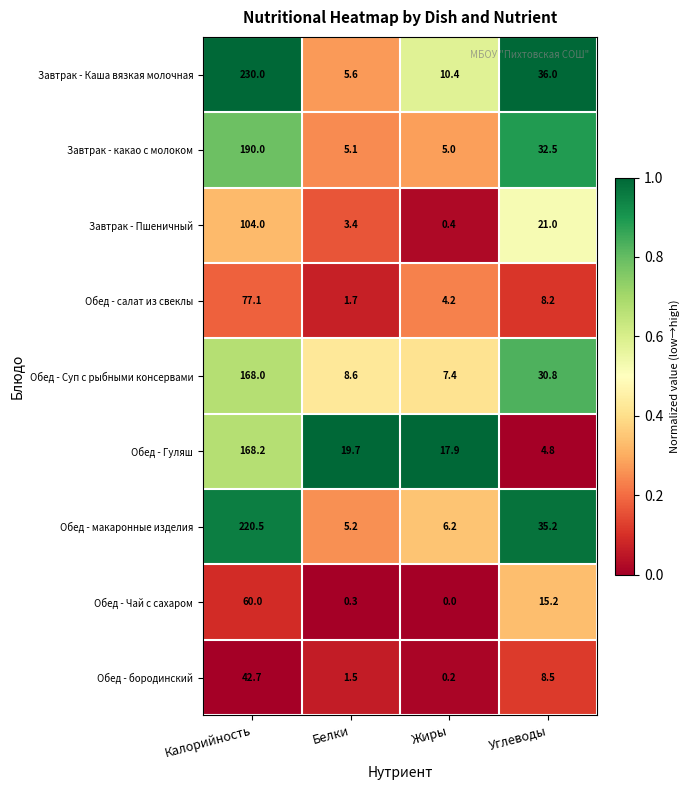

What is the average value of the Завтрак - Пшеничный series?

32.2